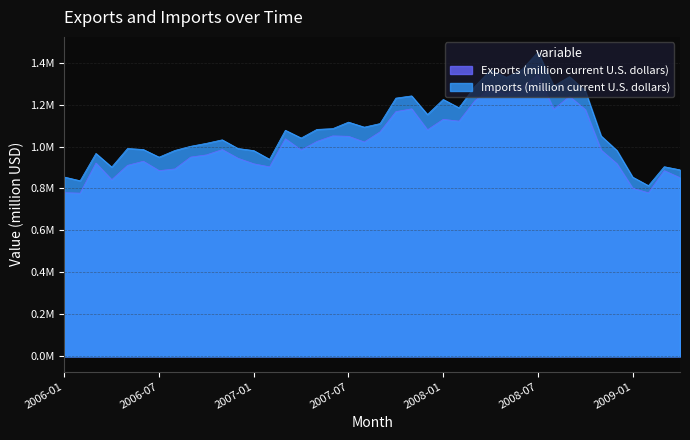

What is the difference between the second highest and minimum values in the Imports (million current U.S. dollars) series?

554449.6